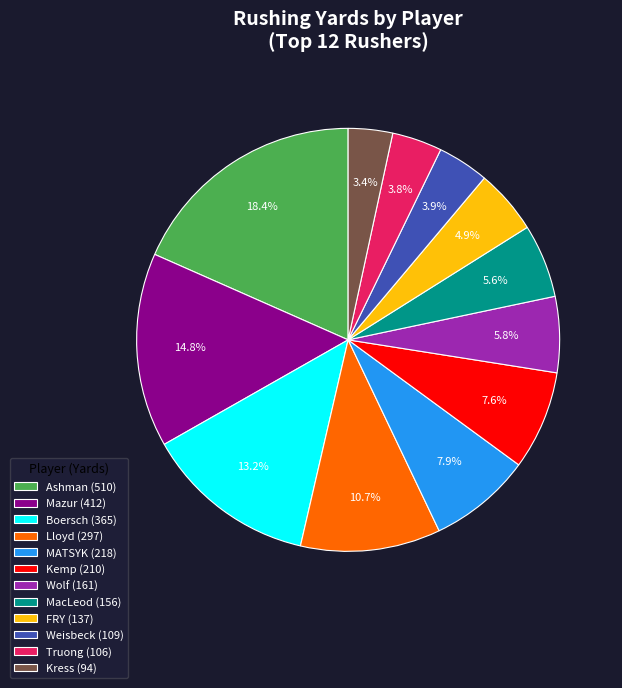

How many segments does this pie chart have?

12